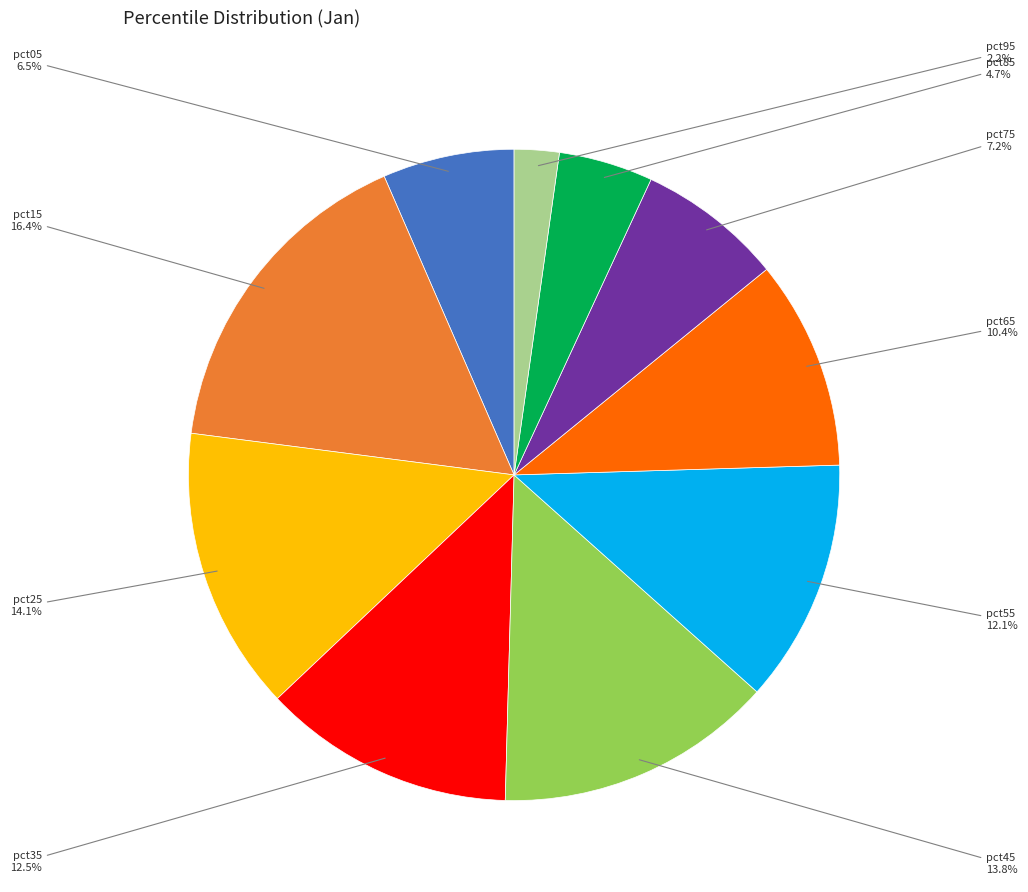

Is there any slice that represents more than half of the pie?

No